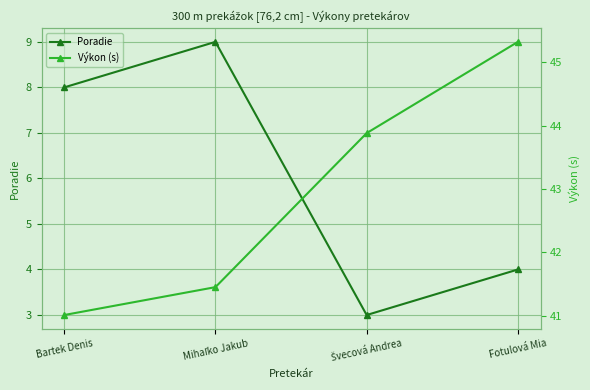

How many values in the Poradie series are below 8?

2